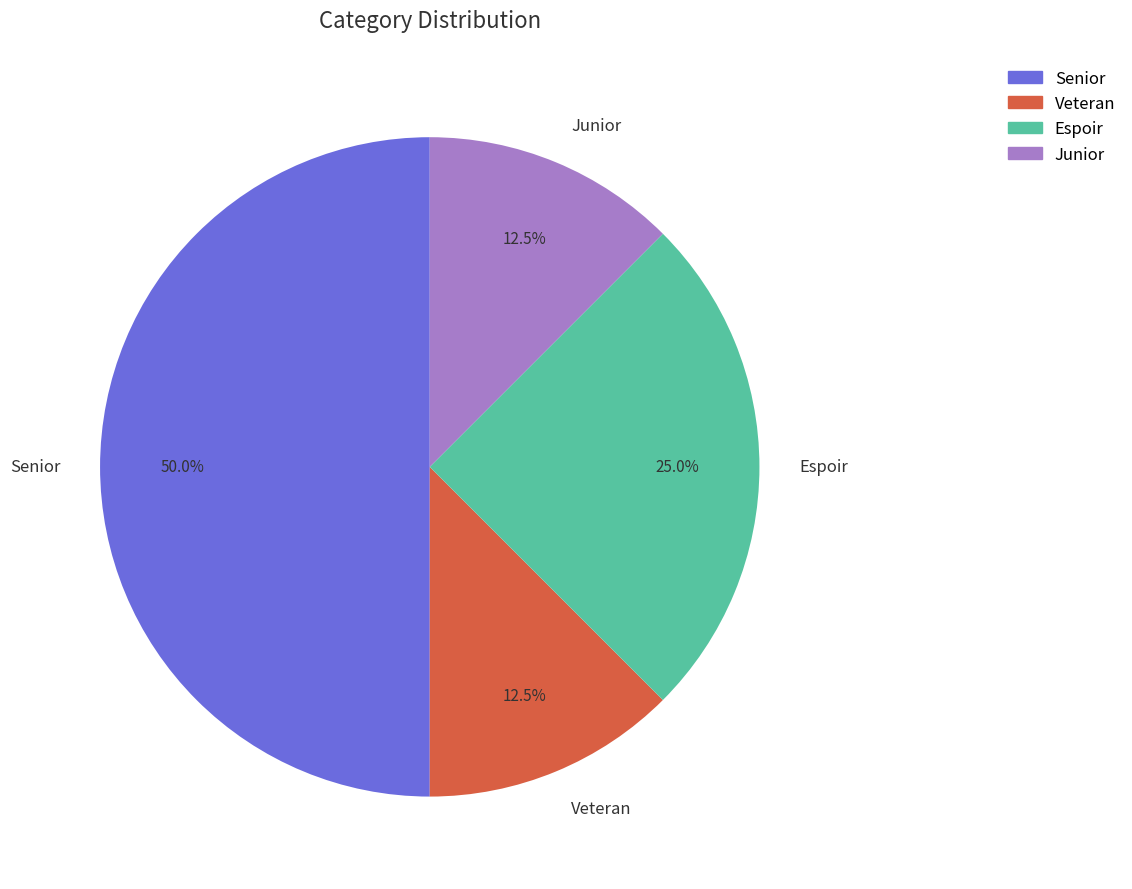

Which category has the biggest portion of the pie?

Senior